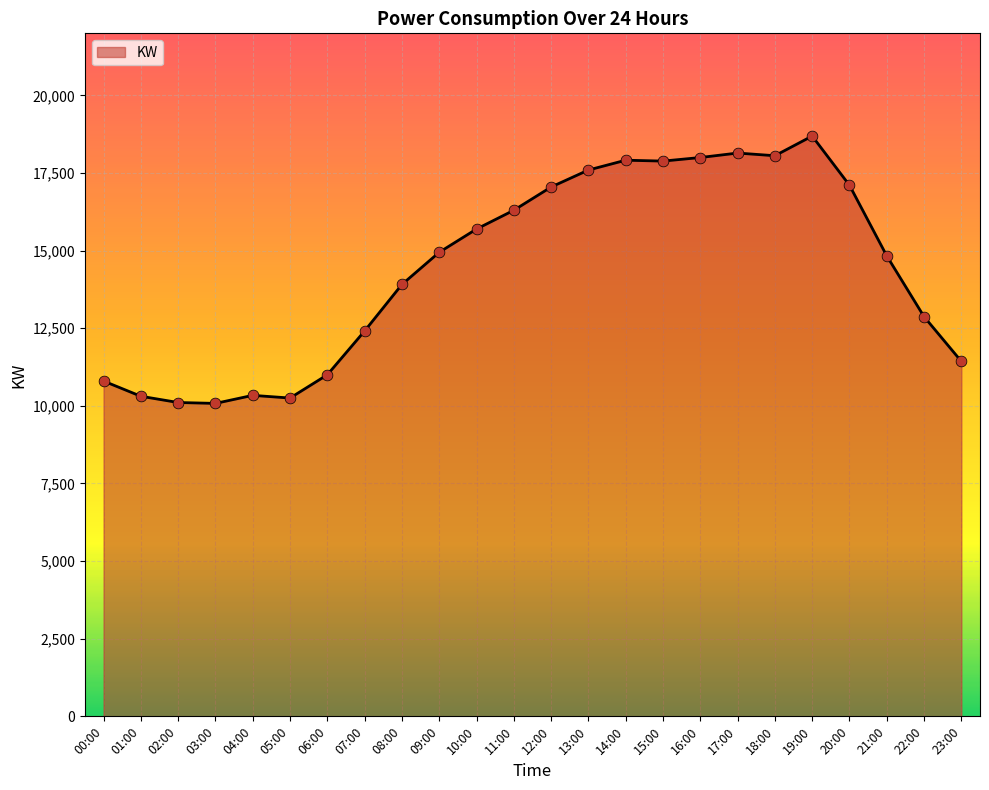

Between 22:00 and 04:00, which is larger?

22:00